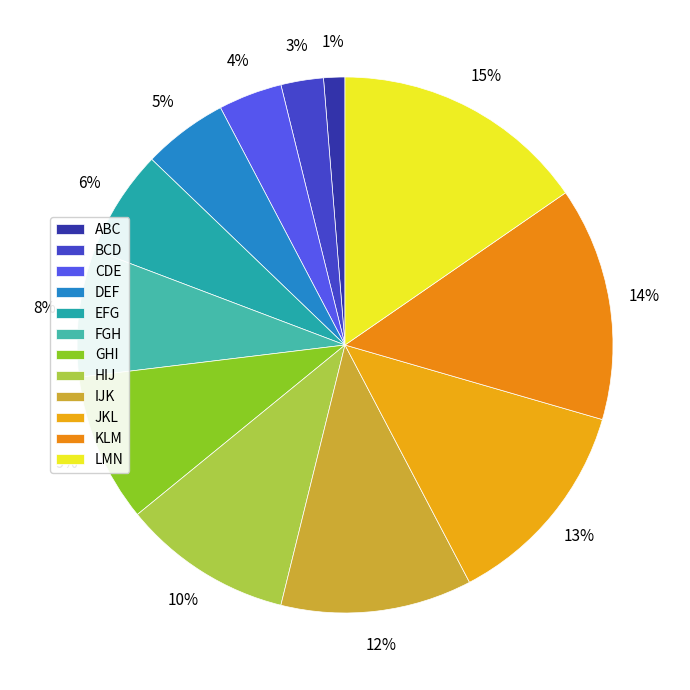

Approximately how many times larger is the value at LMN compared to JKL?

1.2